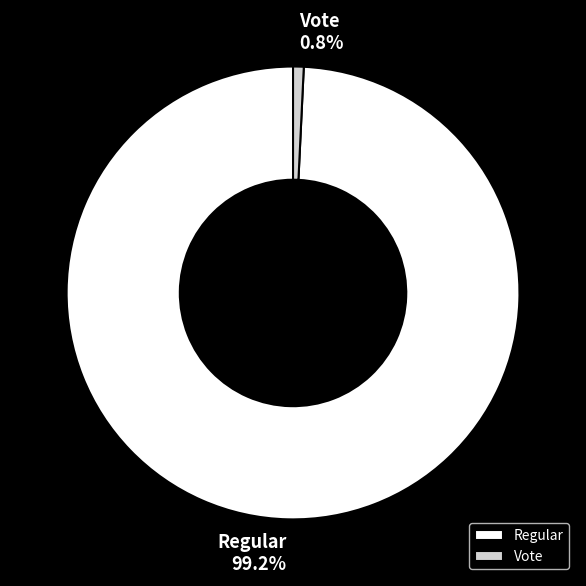

Count the number of slices in the pie.

2